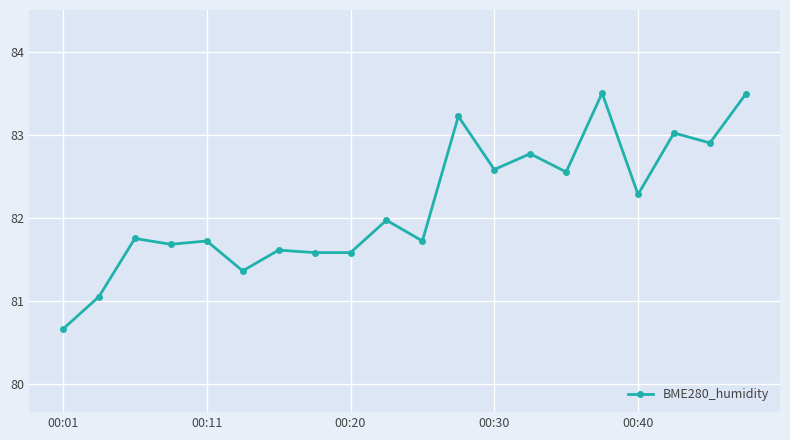

True or false: the data has more than 0 interior local peaks.

True